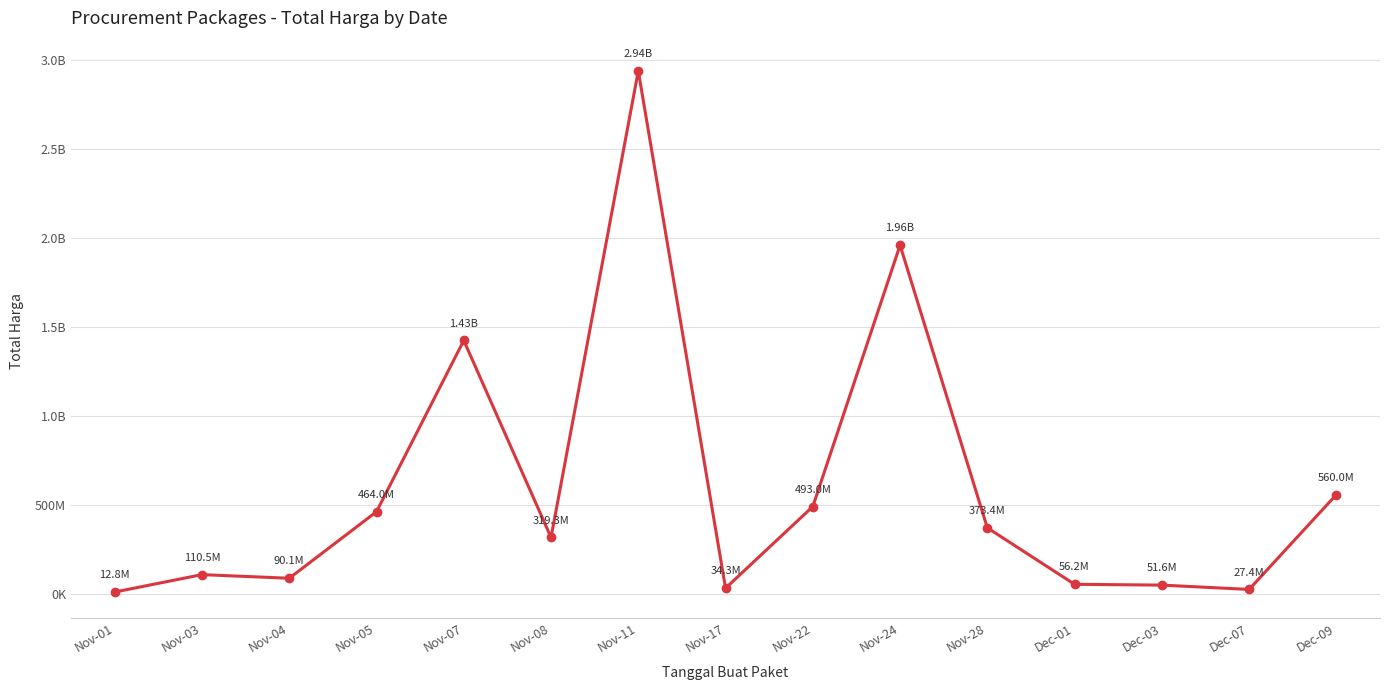

Which label corresponds to the largest value in the chart?

Nov-11